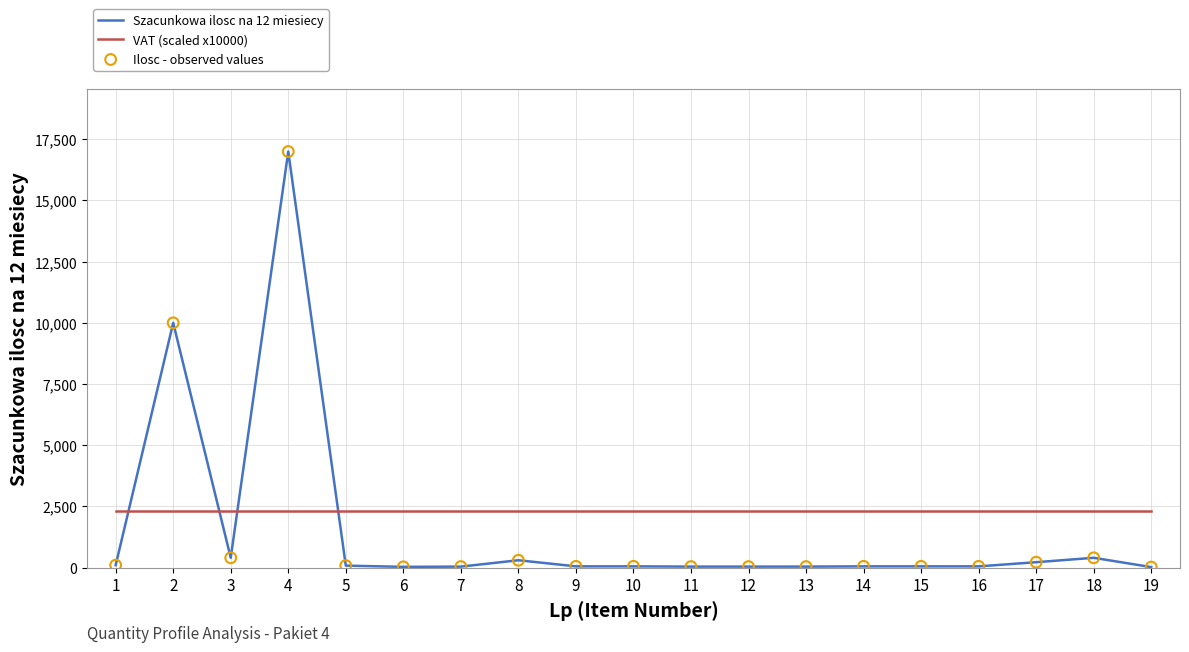

Which series has the largest total across all categories?

VAT (scaled x10000)